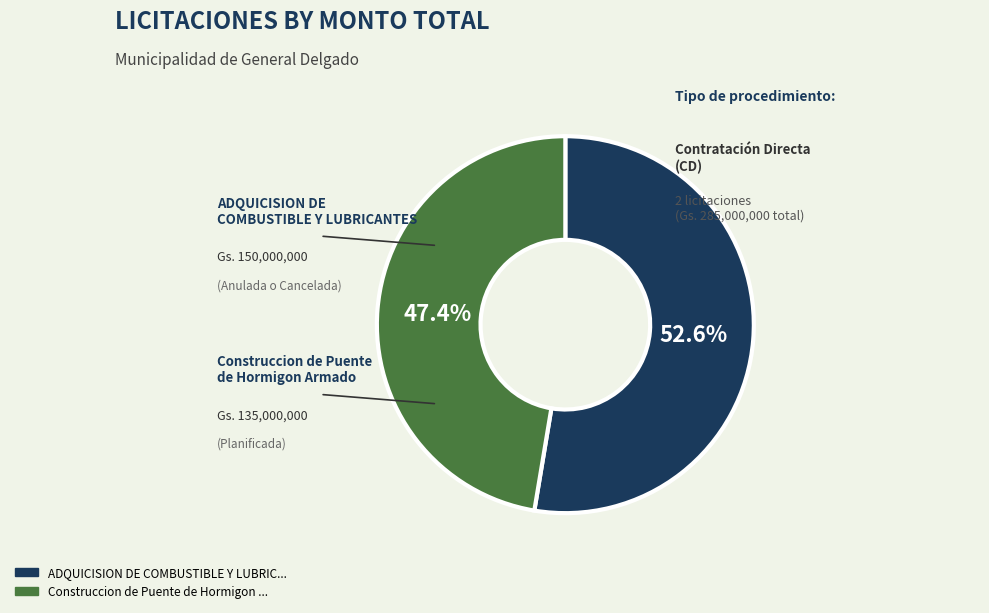

Is there any slice that represents more than half of the pie?

Yes